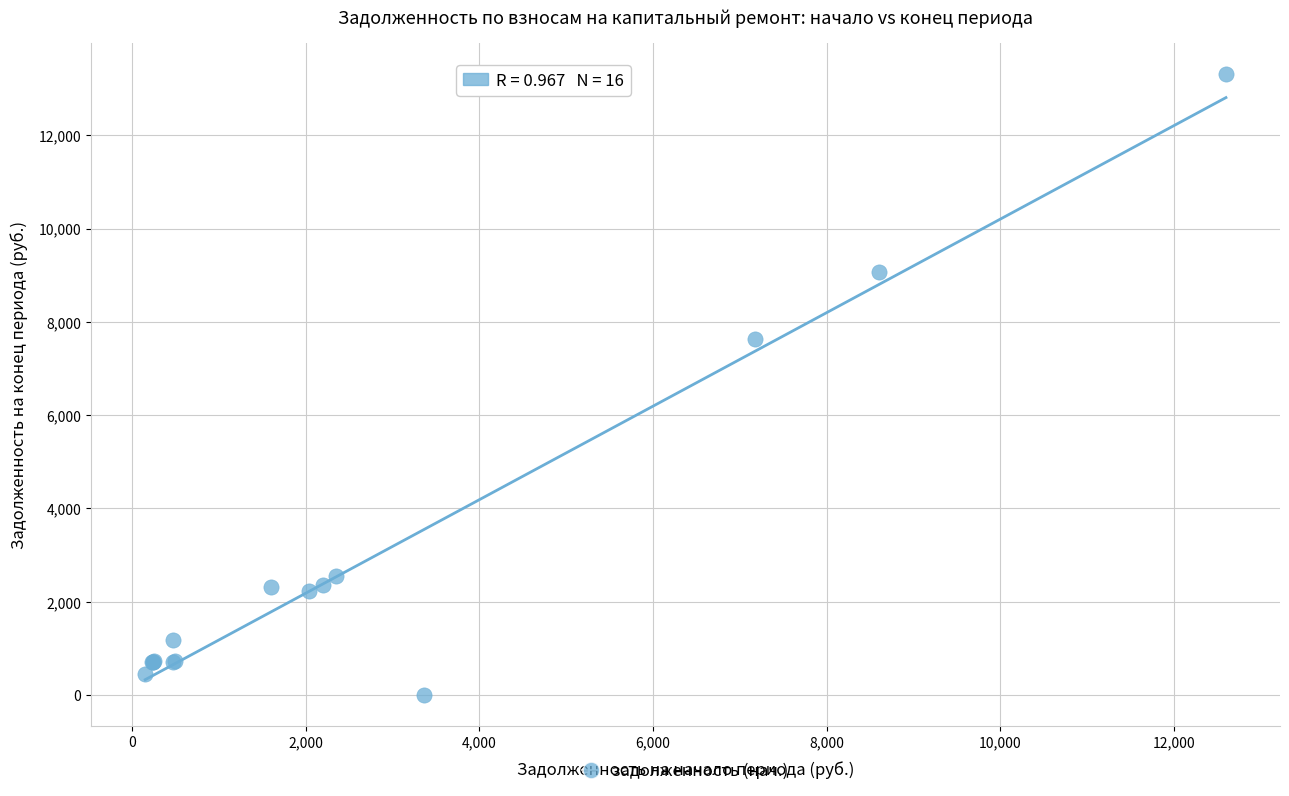

What Y value in the scatter plot is closest to 6654?

7632.9